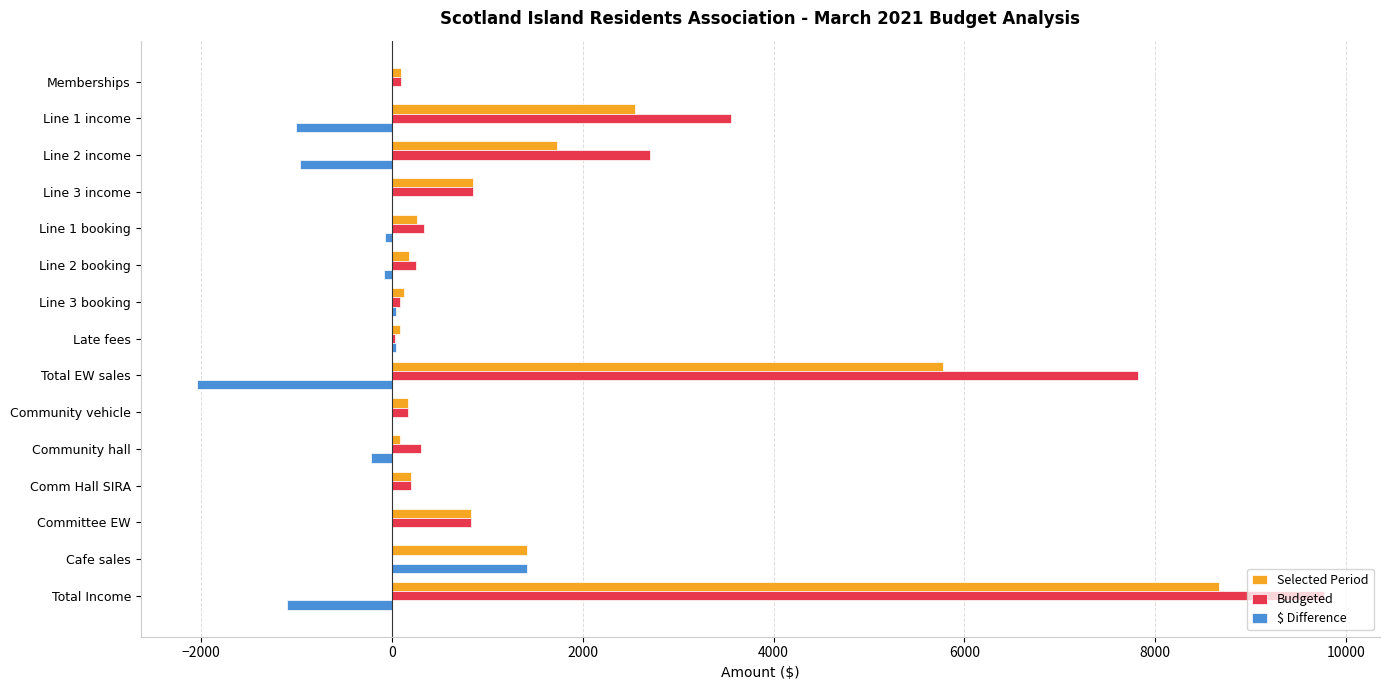

What is the maximum value shown in the chart?

9764.0